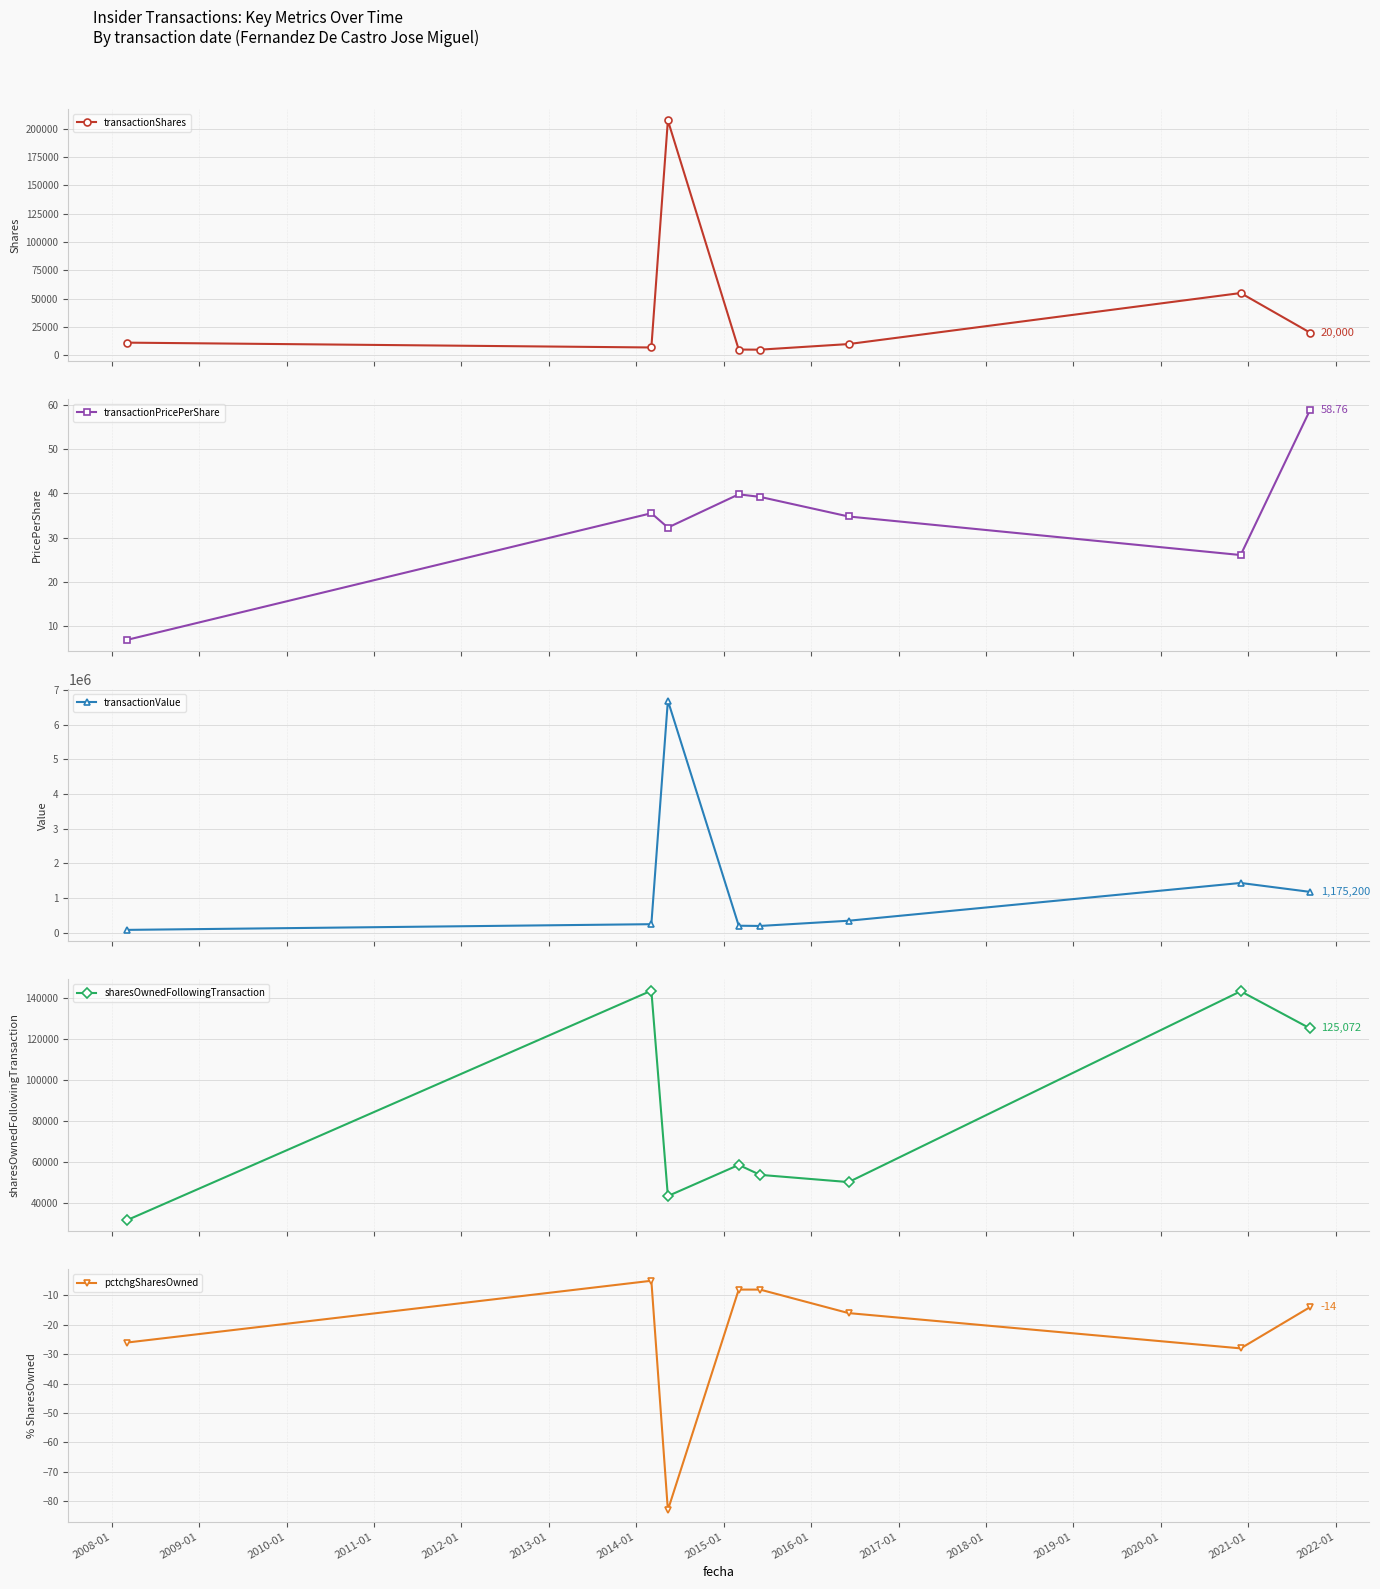

How many interior local valleys does the transactionPricePerShare series have?

2